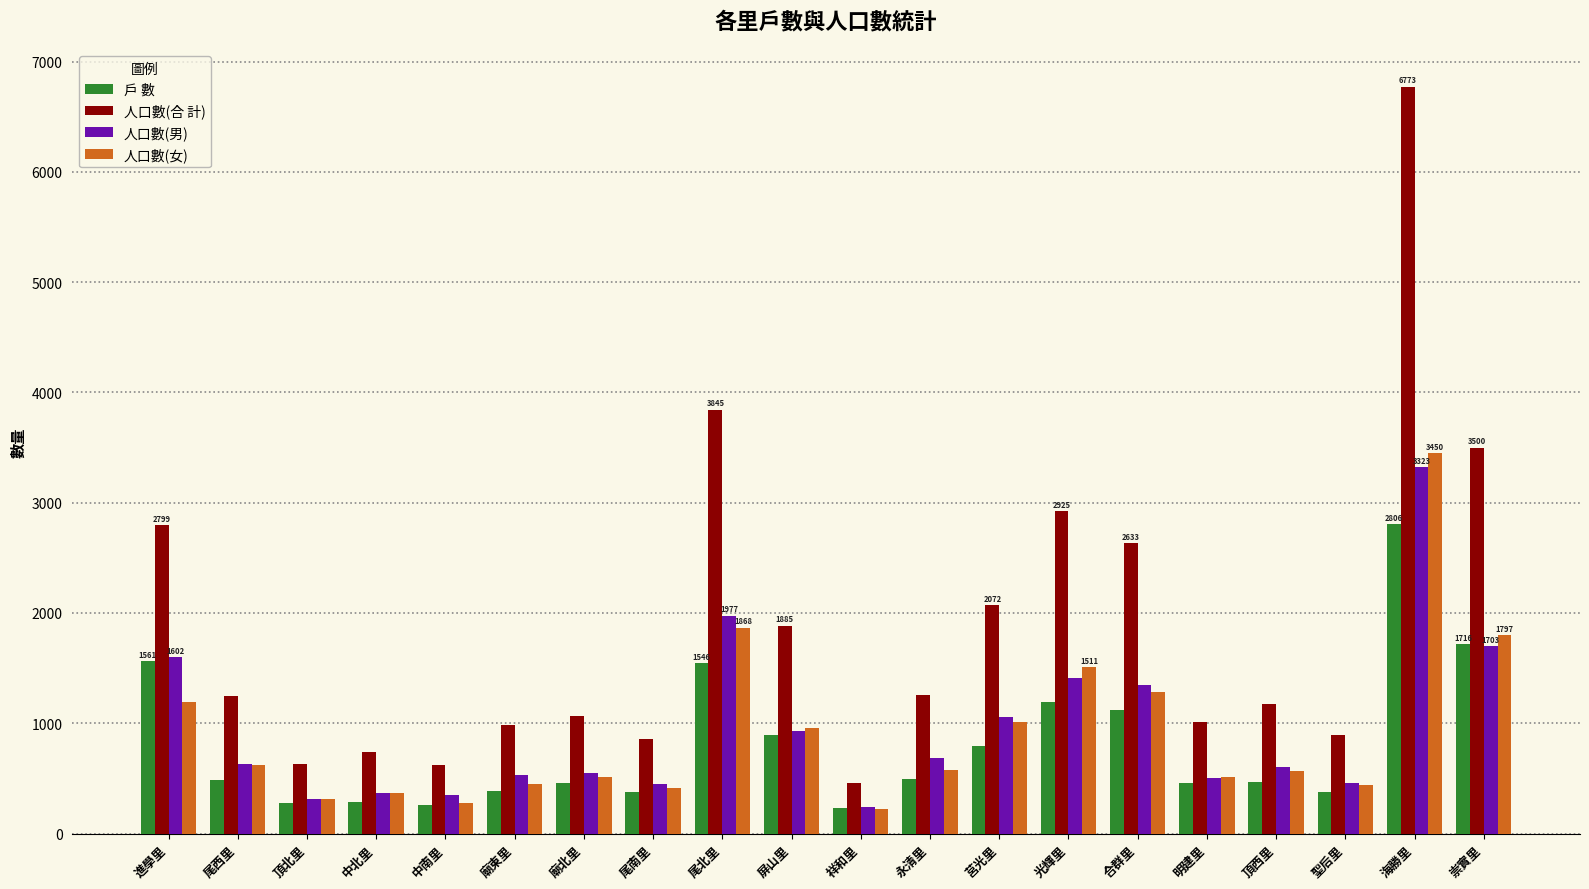

What is the label of the 12th bar from the left?

永清里